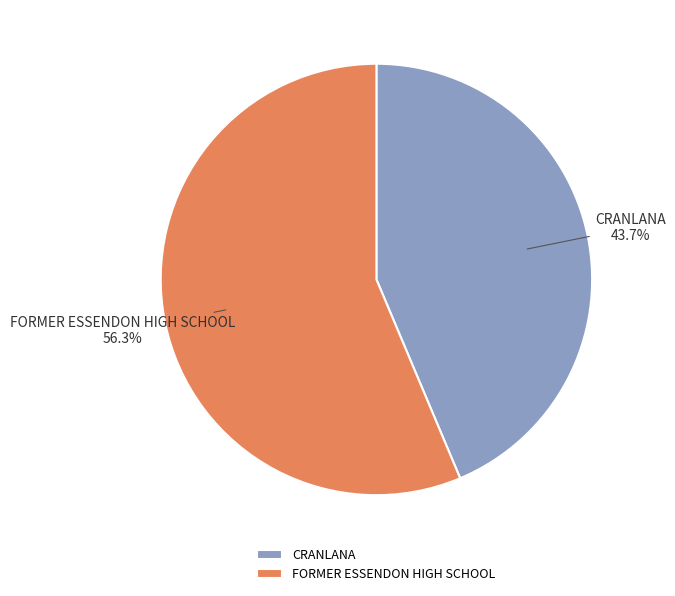

To the nearest percent, what is the difference between the FORMER ESSENDON HIGH SCHOOL and CRANLANA slice percentages?

13%